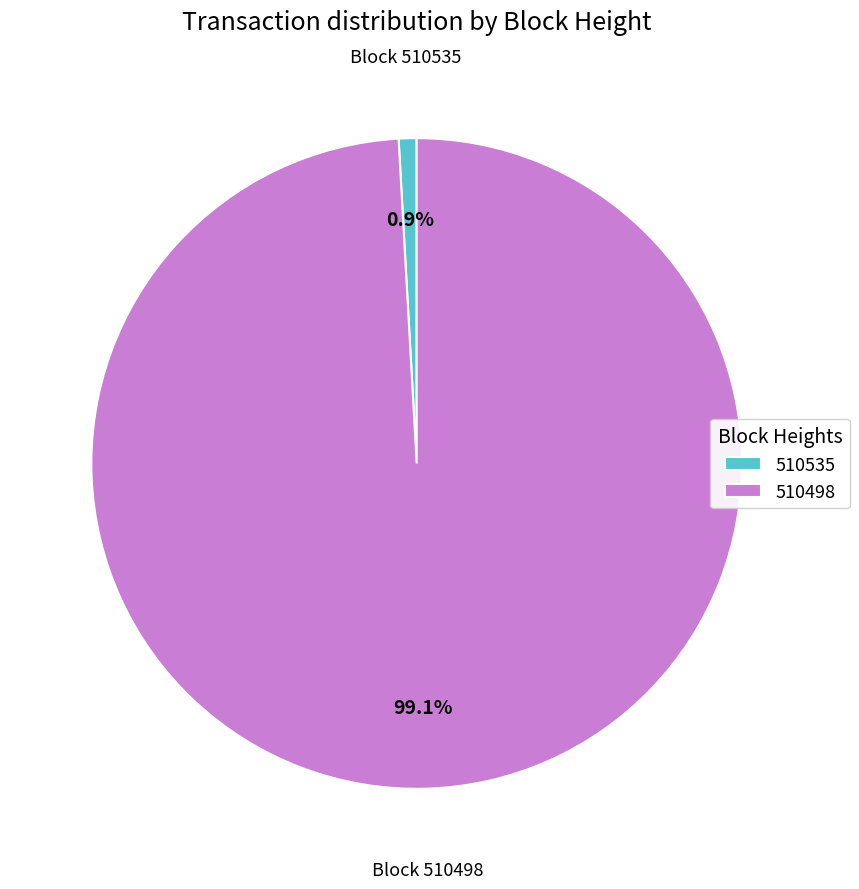

True or false: 510535 accounts for 1% of the total.

True